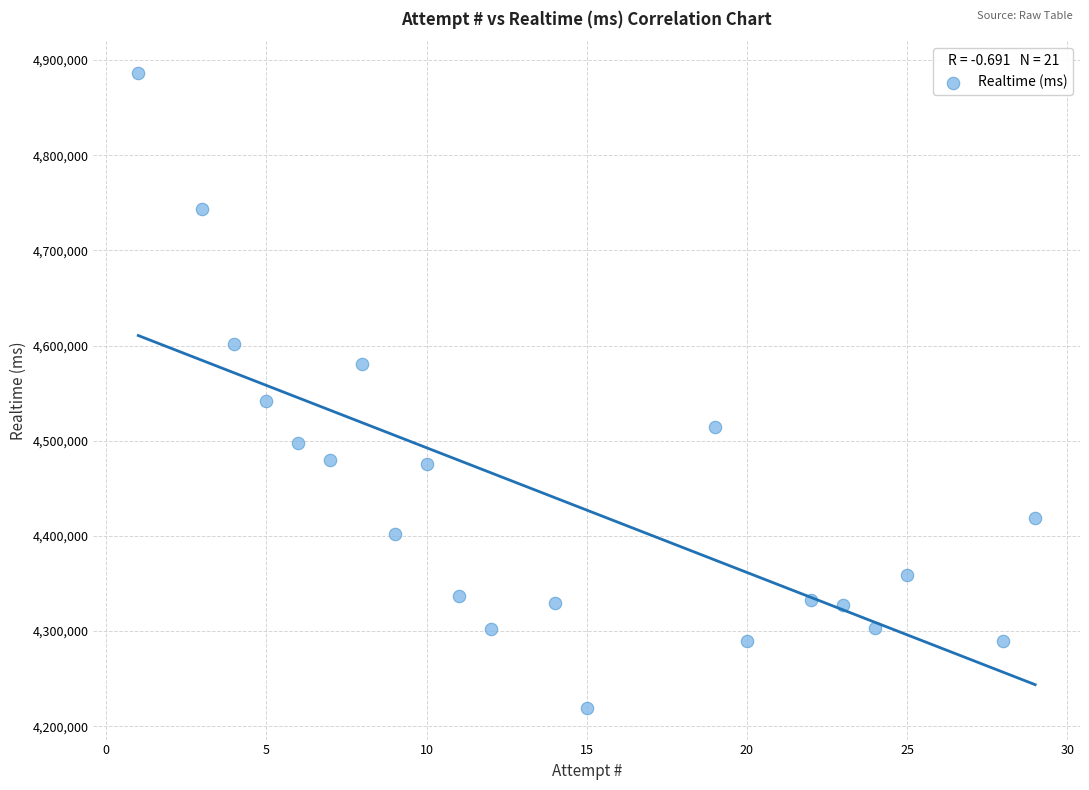

What is the range of X values (max minus min)?

28